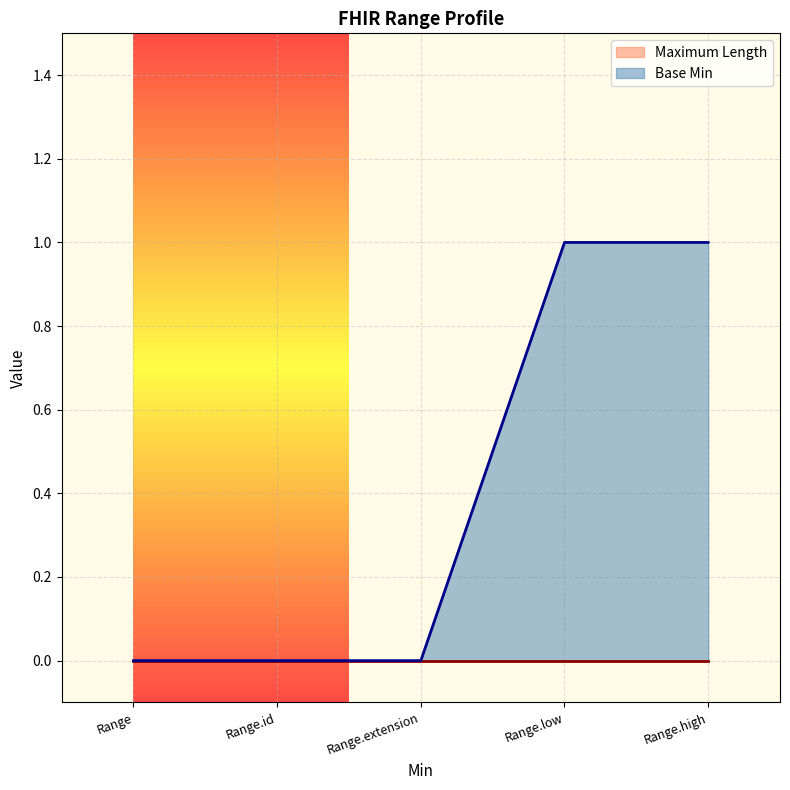

List the labels in order of value, largest first.

Range.low, Range.high, Range, Range.id, Range.extension